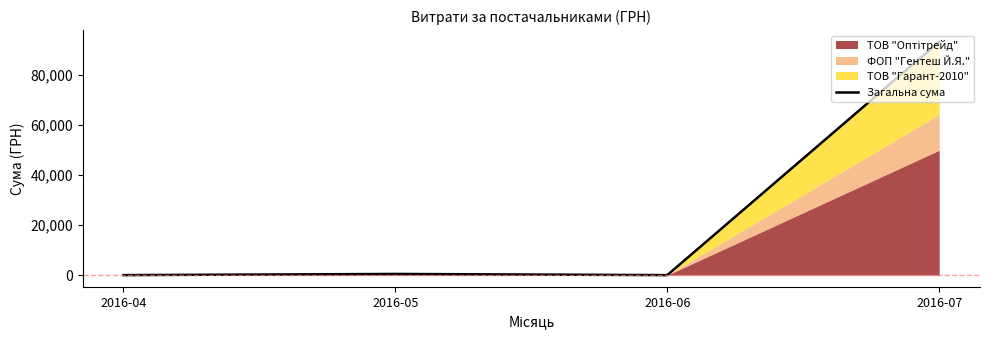

The chart shows a value of 27224 at 2016-07. True or false?

False